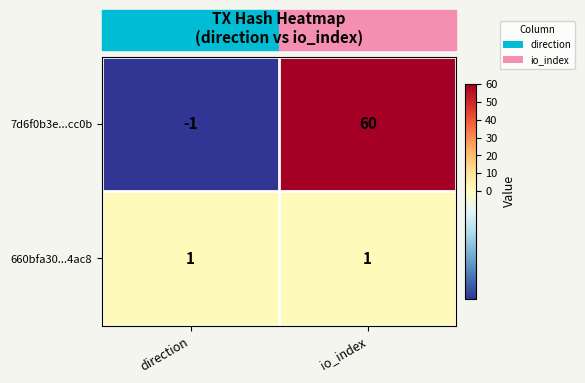

Which category has the highest value in the 7d6f0b3e...cc0b series?

io_index